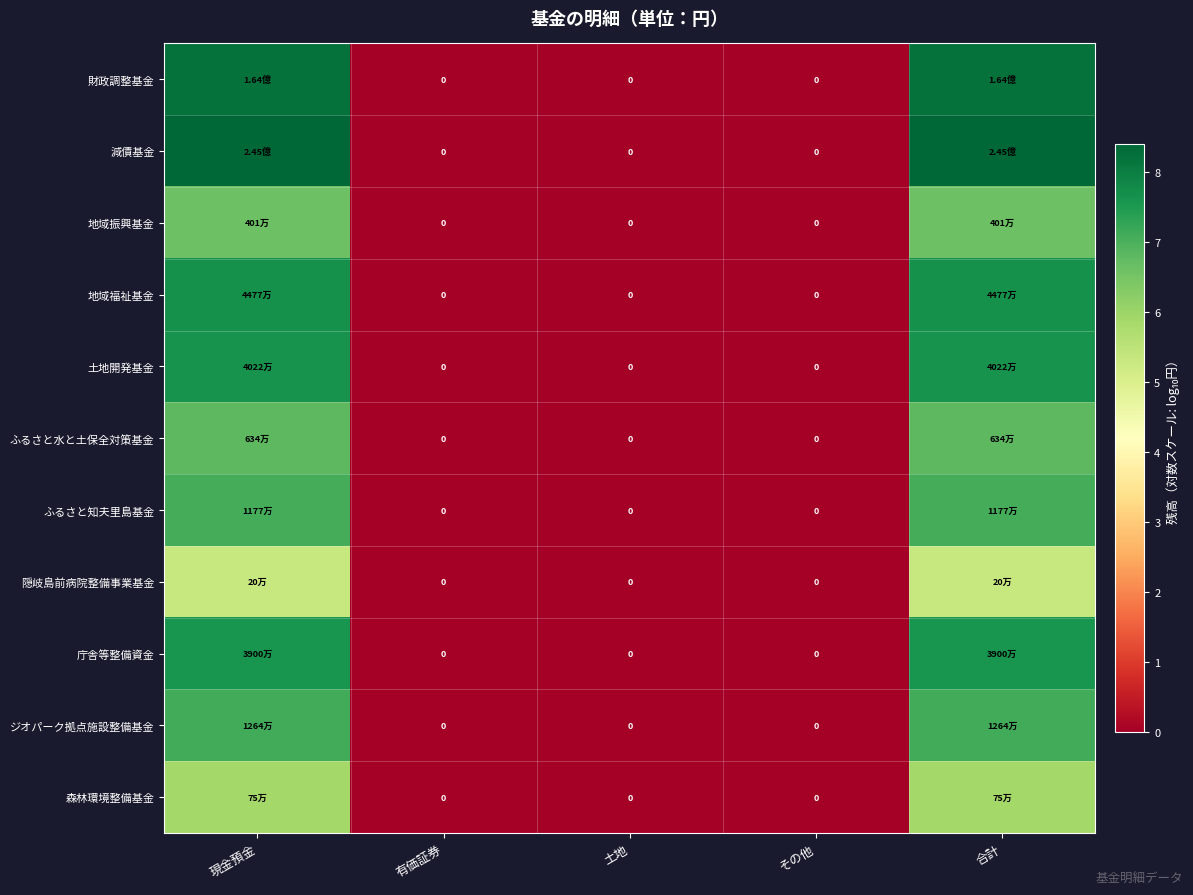

How many values in the 森林環境整備基金 series exceed 0?

2